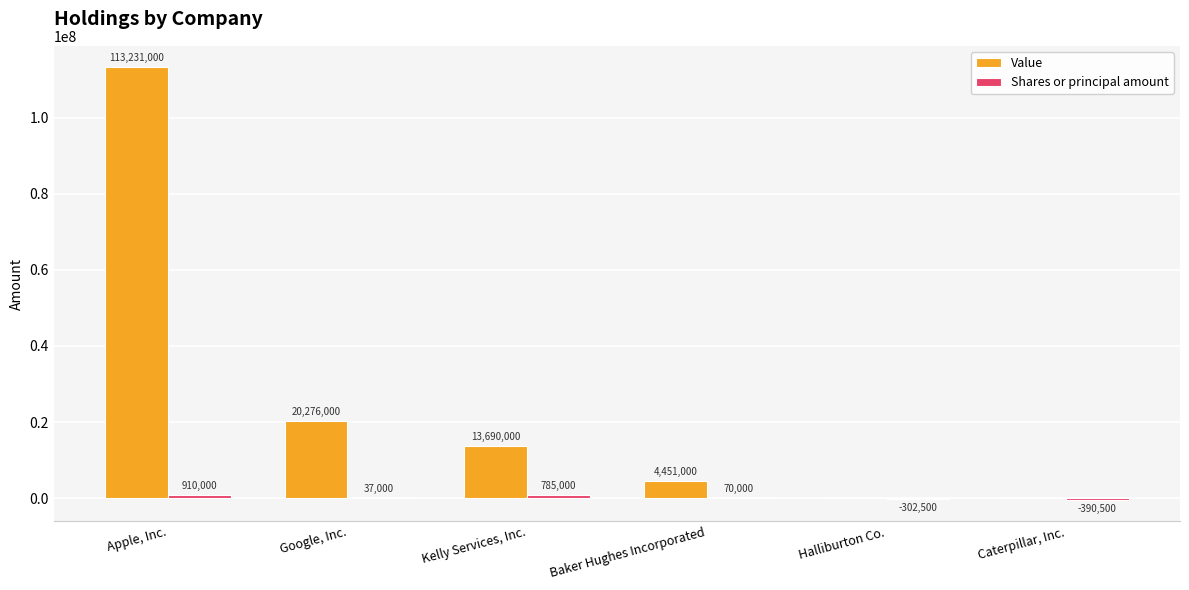

Which series has the largest total across all categories?

Value